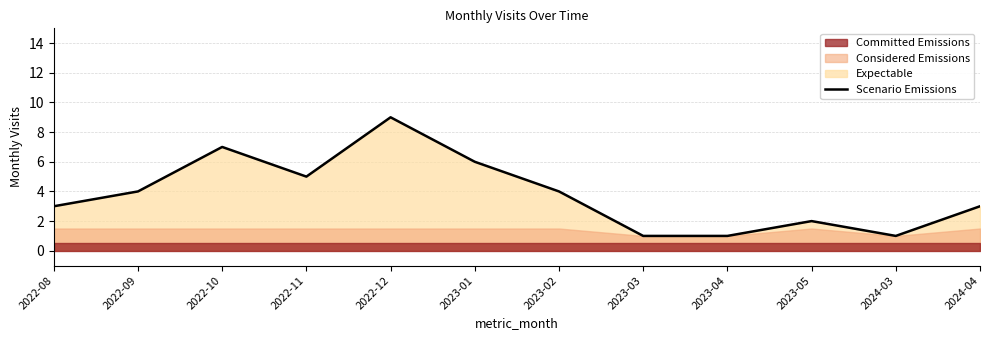

How many points are lower than both their immediate neighbors (excluding endpoints)?

2